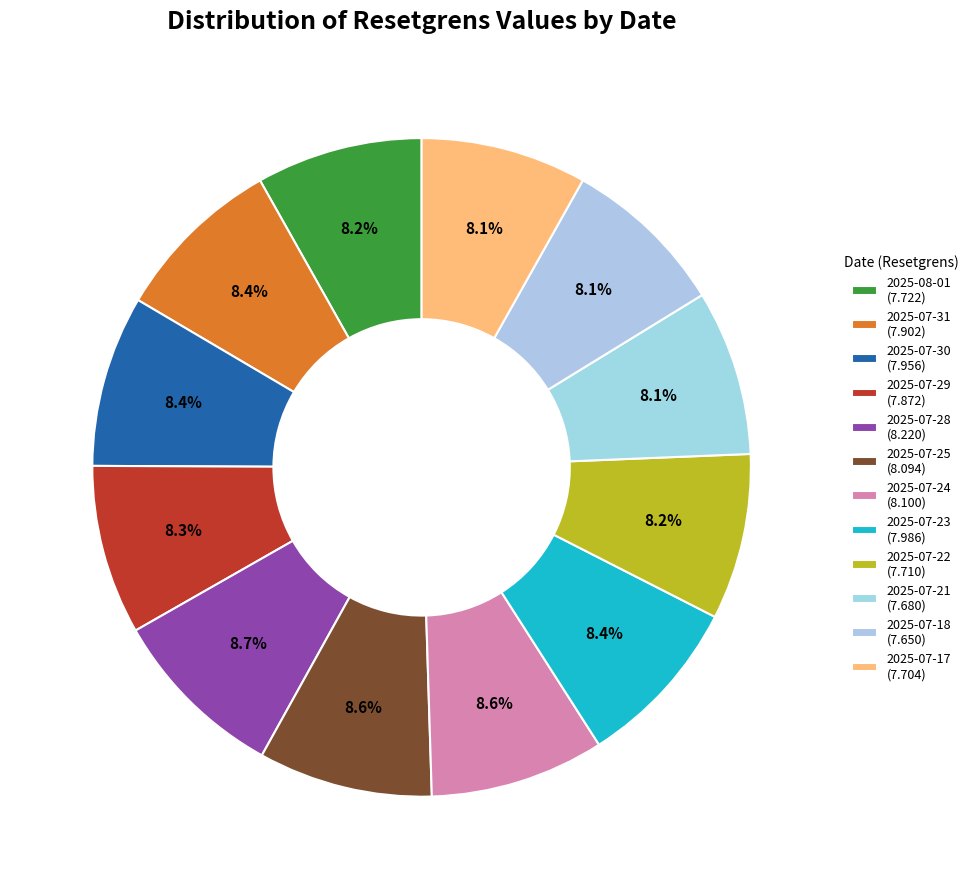

How many segments does this pie chart have?

12